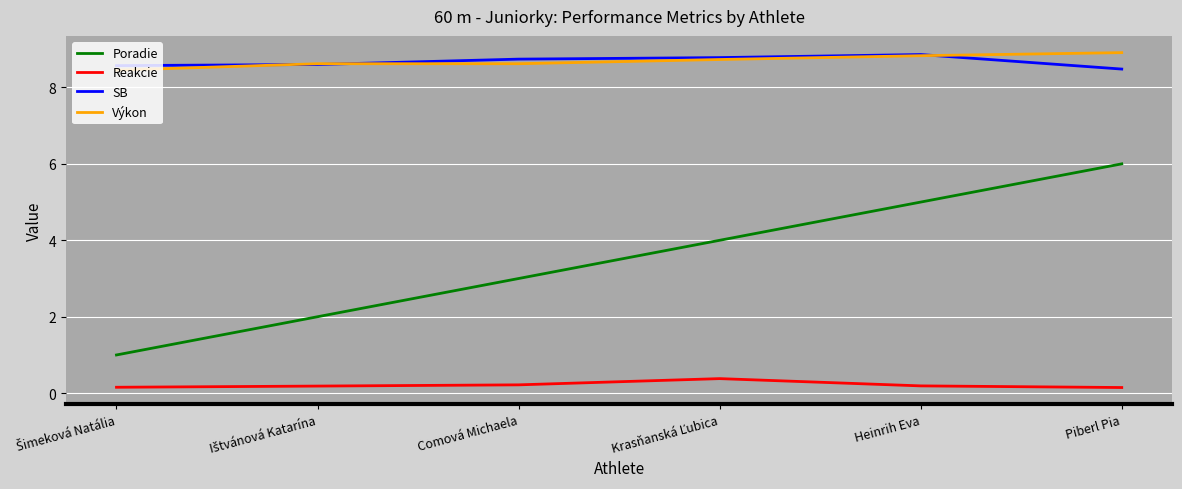

What are all the series names shown in the legend?

Poradie, Reakcie, SB, Výkon